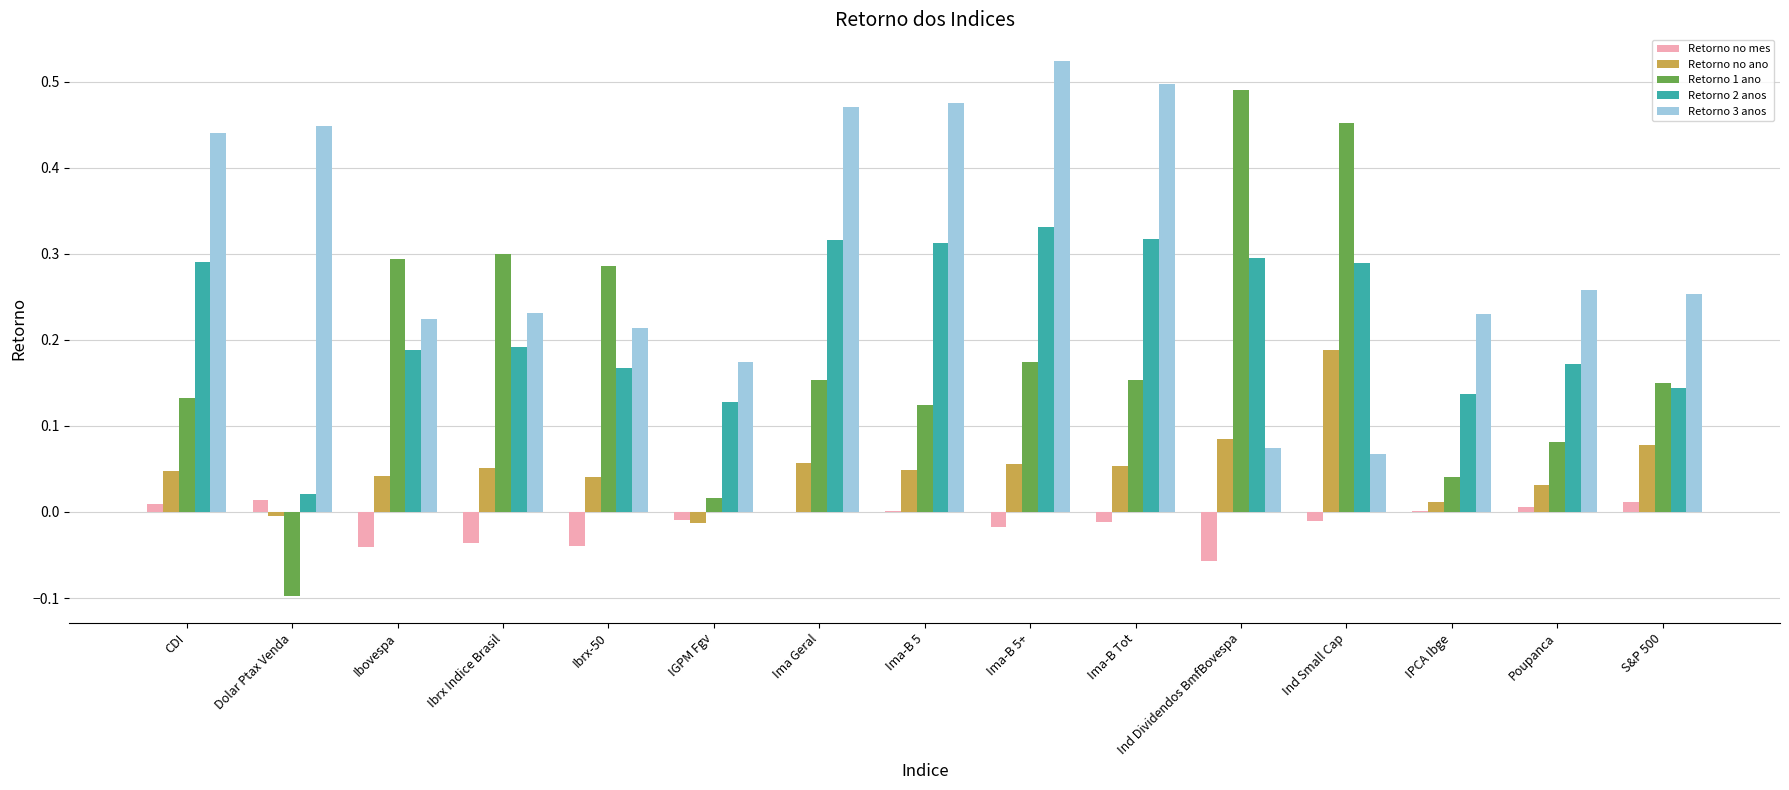

What is the sum of all Retorno 1 ano values?

2.7